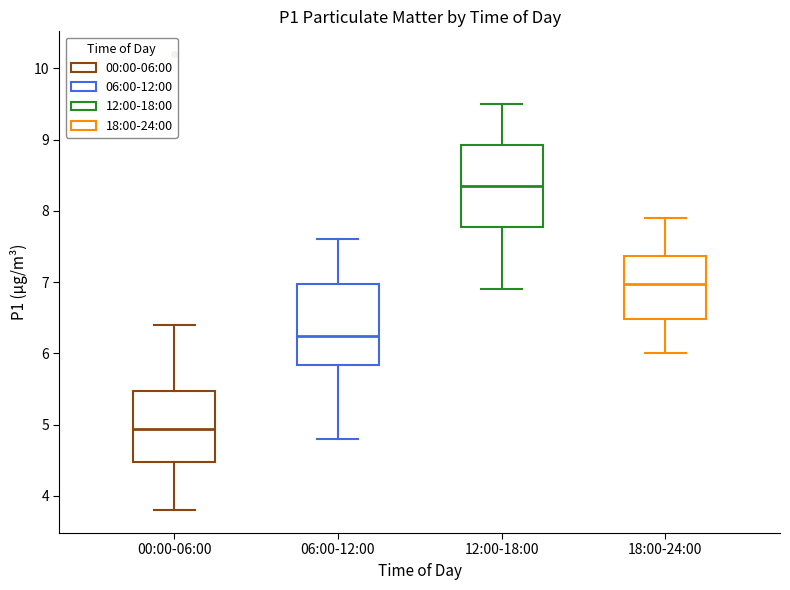

Where does the lower whisker of the box for 18:00-24:00 end on the y-axis? The values are not printed on the chart, so give them approximately, as read against the axis.

6.0